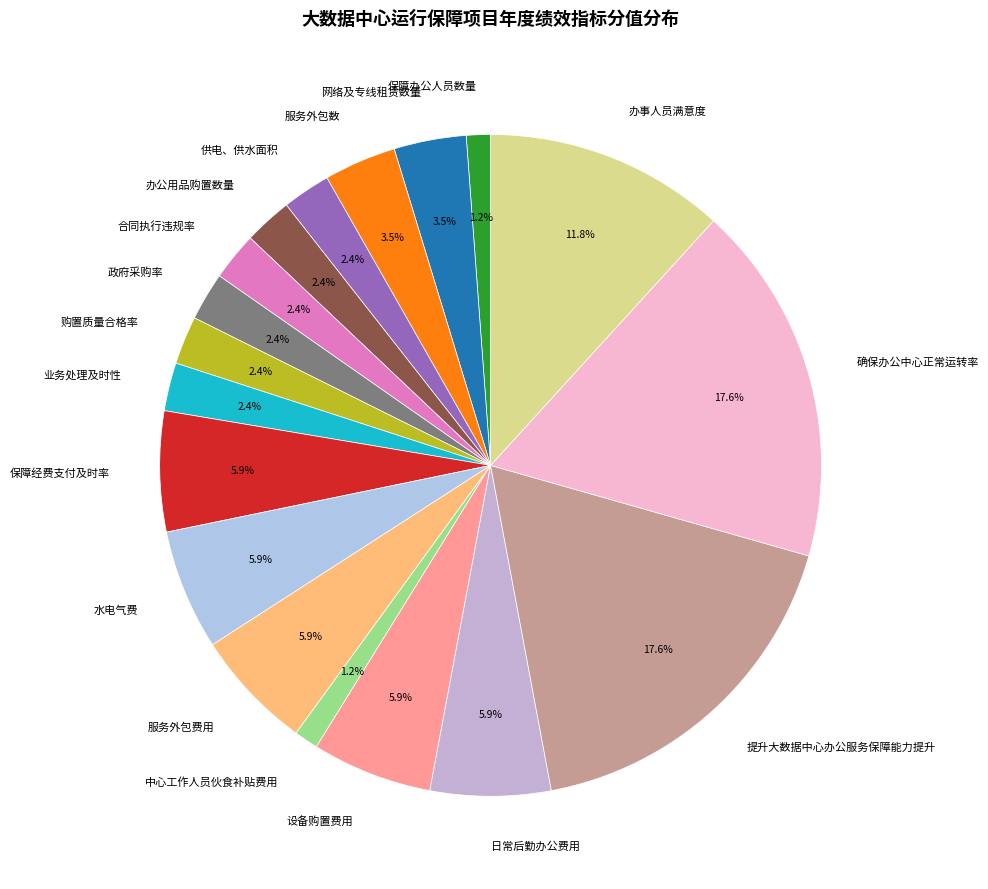

Count the number of slices in the pie.

18